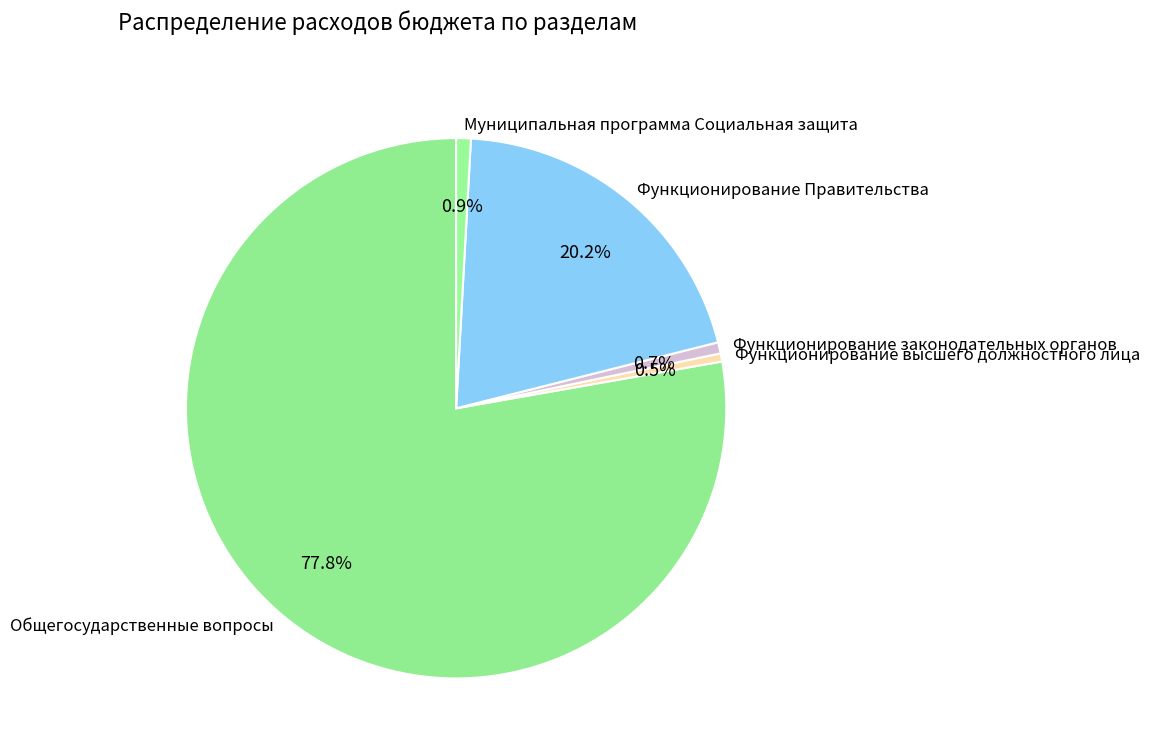

What percentage do Муниципальная программа Социальная защита and Функционирование Правительства together represent?

21.1%